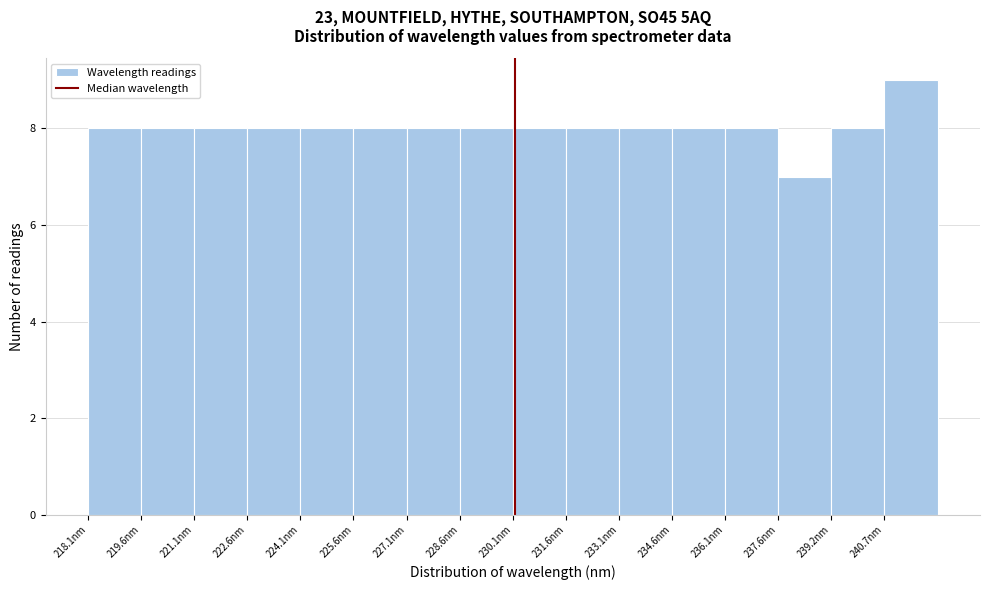

Over which range of the x-axis is the bar tallest?

240.6 to 242.2